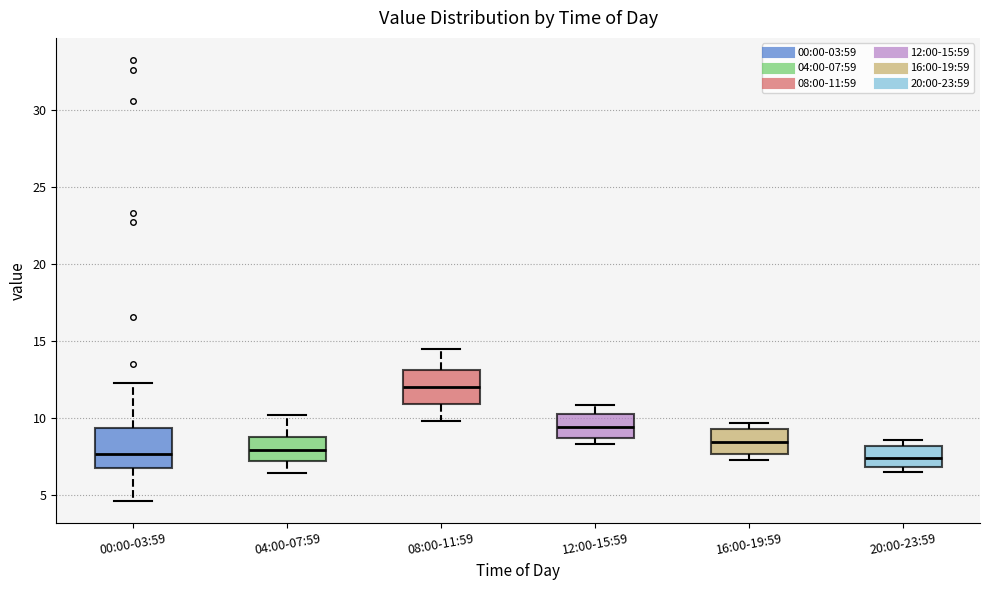

Reading left to right, read every box against the y-axis: the position of its median line, the range the box covers, and the ends of its whiskers. The values are not printed on the chart, so give them approximately, as read against the axis.

00:00-03:59: median 7.5, box 7.0 to 9.5, whiskers 4.5 to 12.5
04:00-07:59: median 8.0, box 7.0 to 9.0, whiskers 6.5 to 10.0
08:00-11:59: median 12.0, box 11.0 to 13.0, whiskers 10.0 to 14.5
12:00-15:59: median 9.5, box 8.5 to 10.5, whiskers 8.5 (just below the box's lower edge) to 11.0
16:00-19:59: median 8.5, box 7.5 to 9.5, whiskers 7.5 (just below the box's lower edge) to 9.5 (just above the box's upper edge)
20:00-23:59: median 7.5, box 7.0 to 8.0, whiskers 6.5 to 8.5